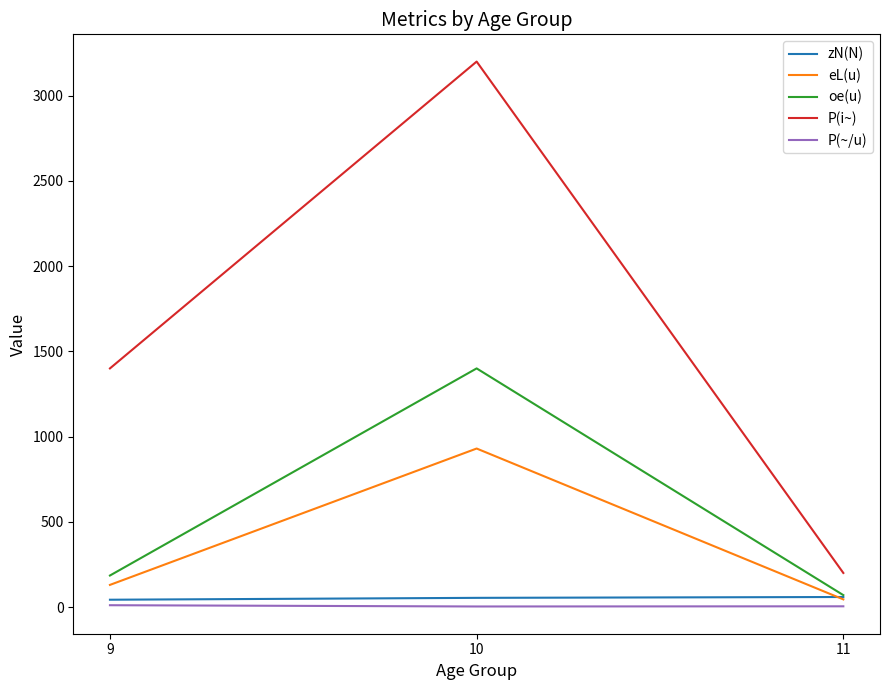

How many lines are shown in the chart?

5